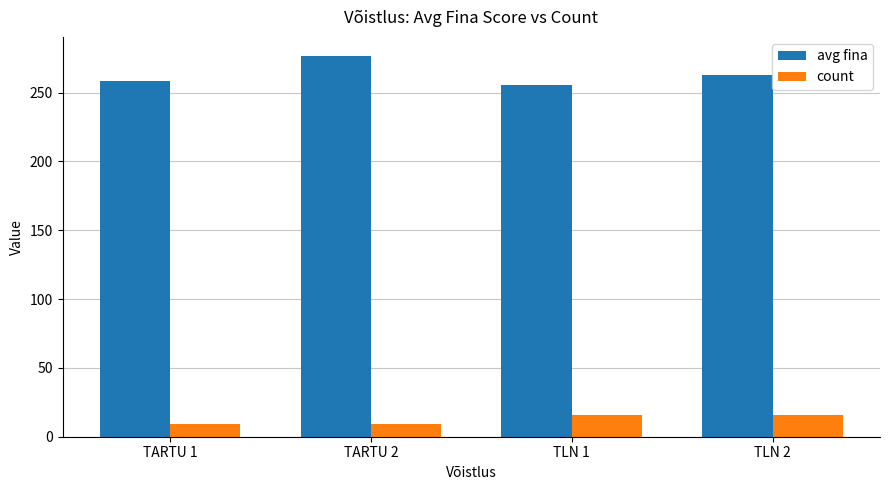

List the series in order of their overall mean, highest first.

avg fina, count